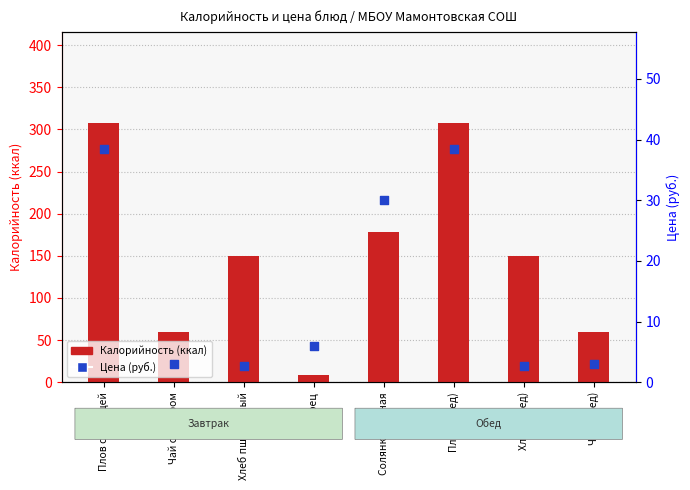

Is the value of Калорийность (ккал) at Солянка мясная greater than the value of Цена (руб.) at Чай с сахаром?

Yes